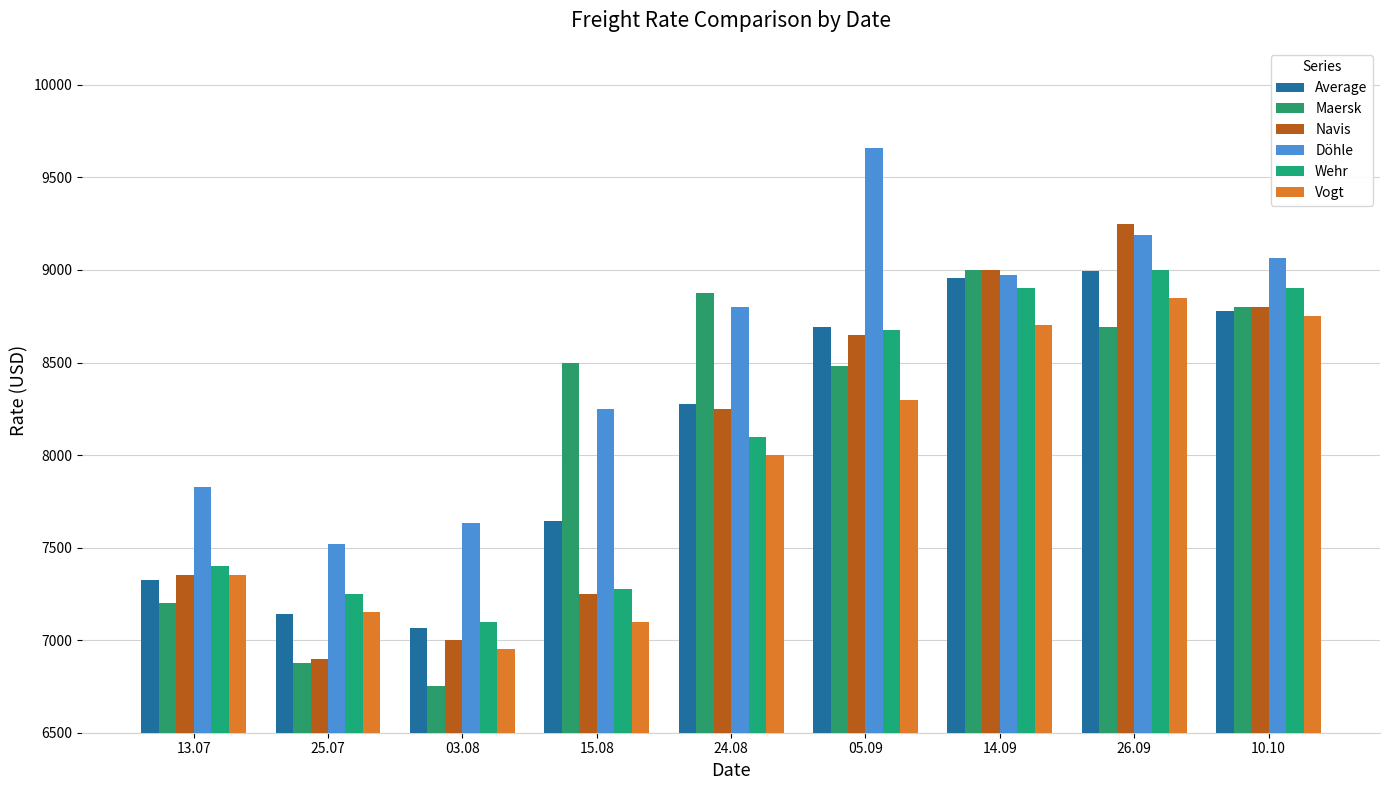

What position from the left is 03.08?

3